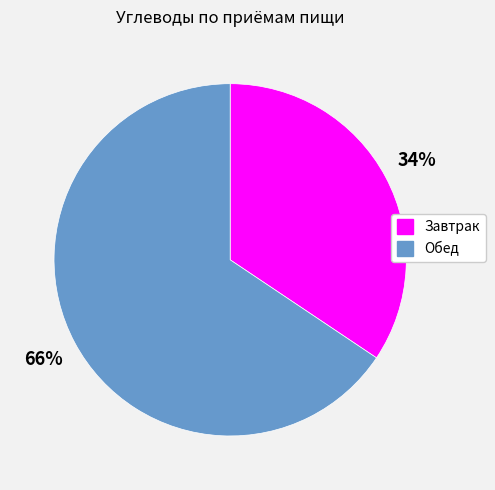

Which category has the biggest portion of the pie?

Обед